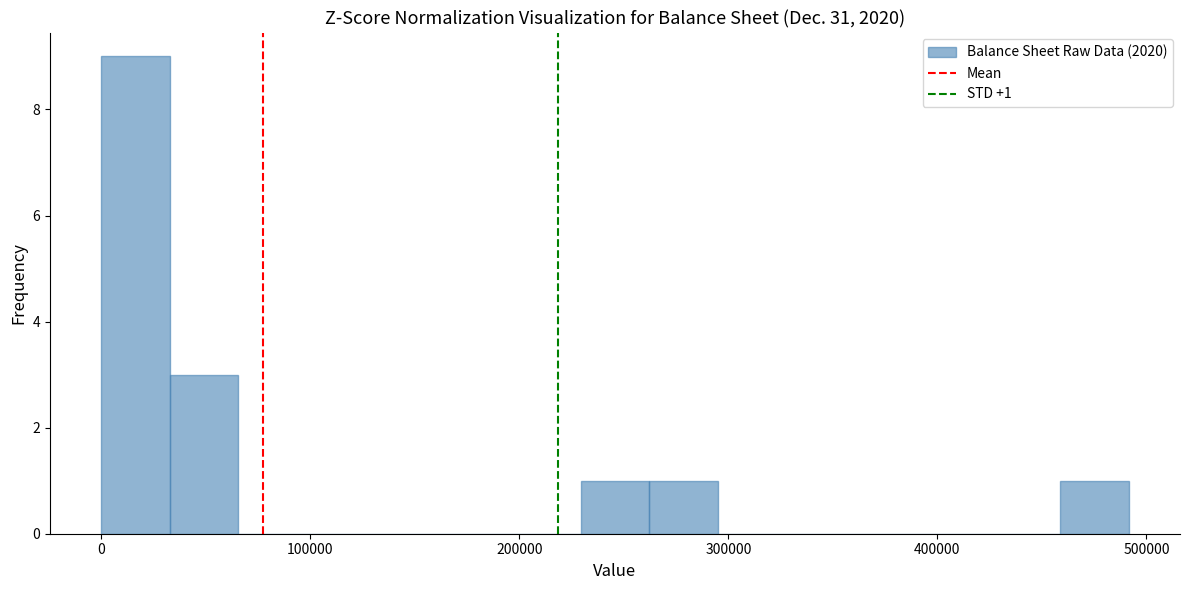

Read against the x-axis, roughly where is the centre of the tallest bar?

20000